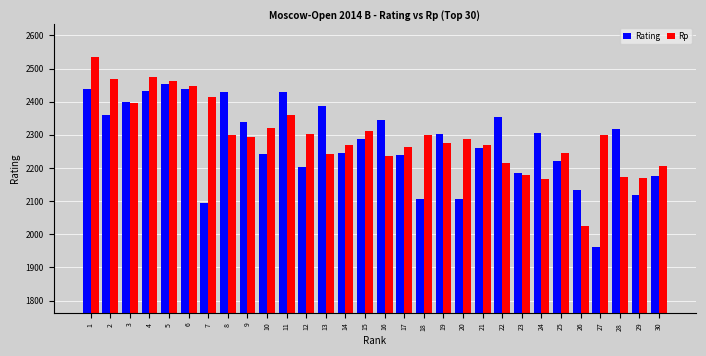

Which series changed the most between 4 and 27?

Rating